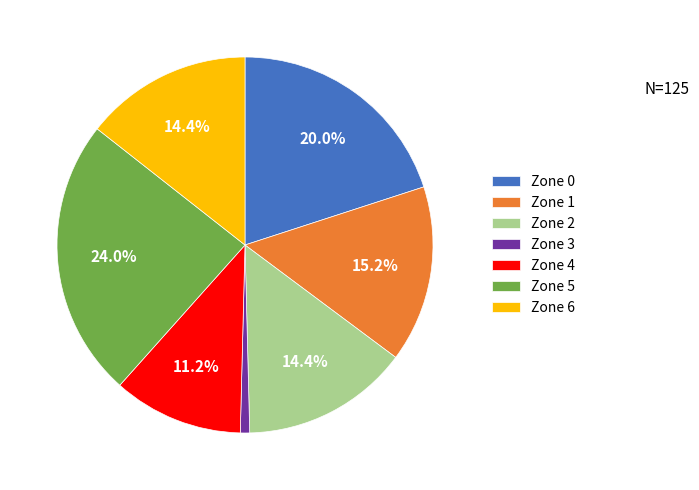

To the nearest percent, what portion does Zone 0 represent?

20%